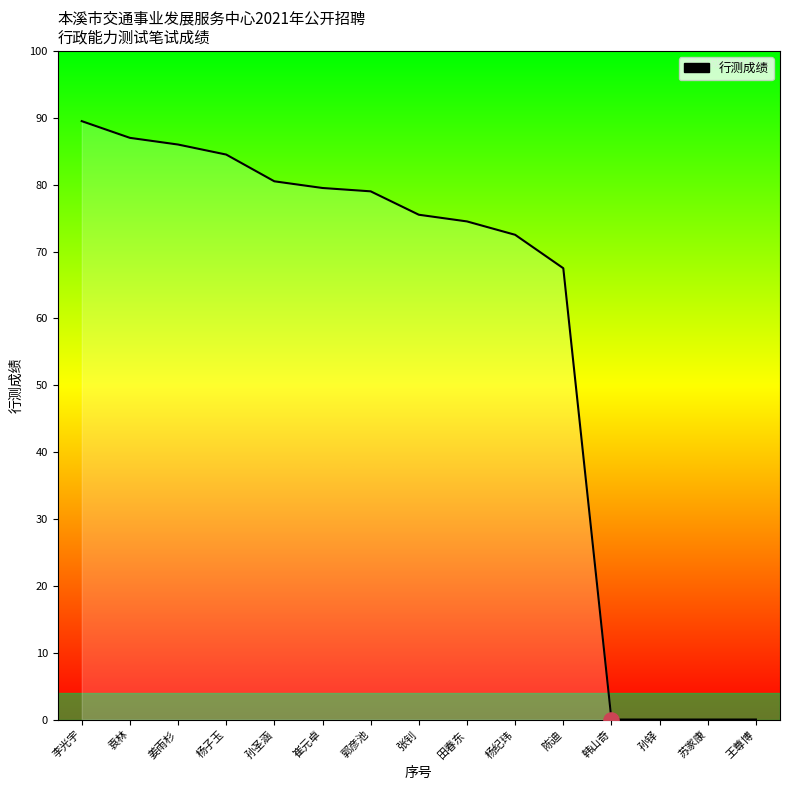

What is the ratio of the value at 杨子玉 to the value at 袁林?

1.0